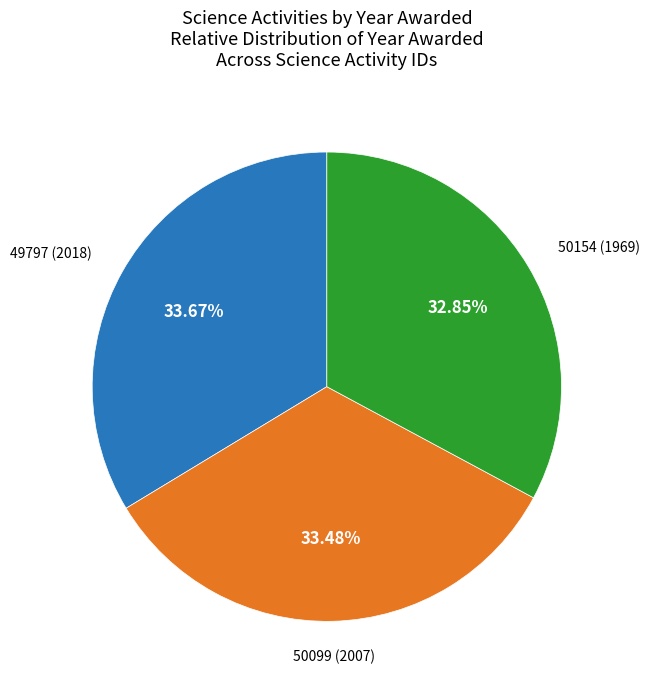

Is there any slice that represents more than half of the pie?

No